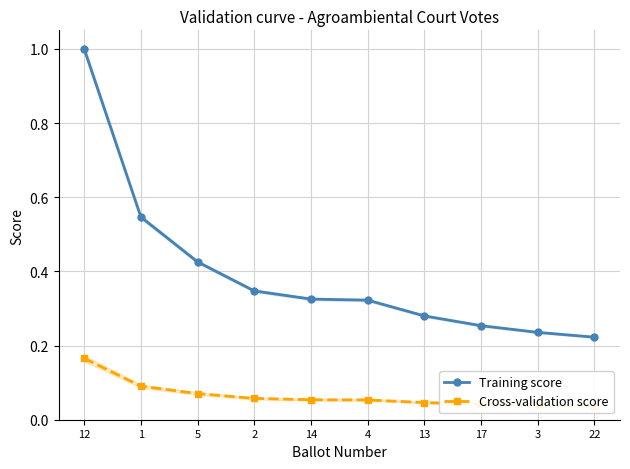

Is the value of Cross-validation score at 13 greater than the value of Training score at 5?

No